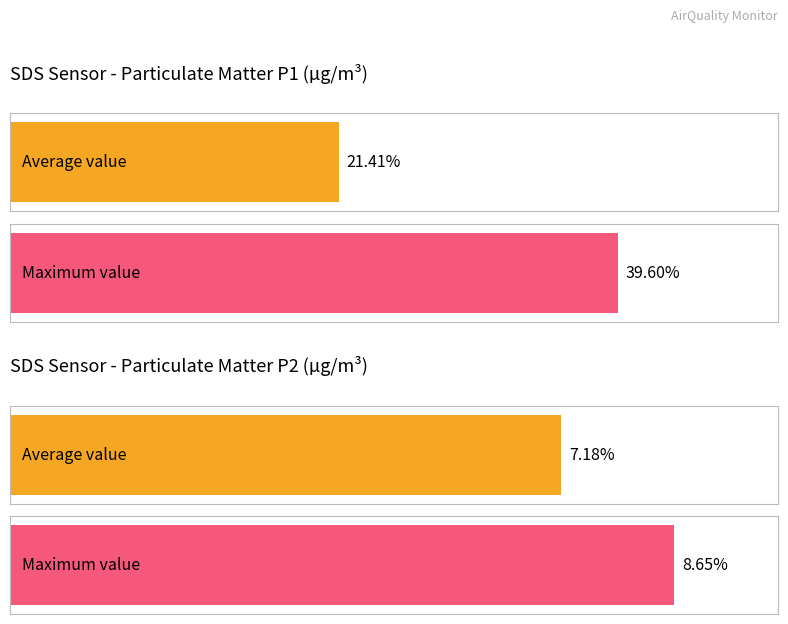

At 00:13, list the series in order from largest to smallest.

SDS_P1, SDS_P2